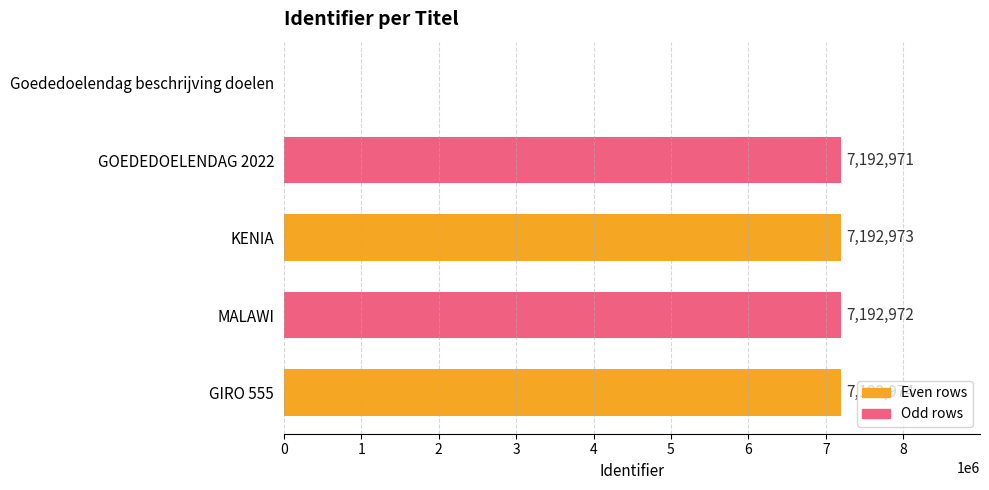

How many distinct data groups are displayed?

1